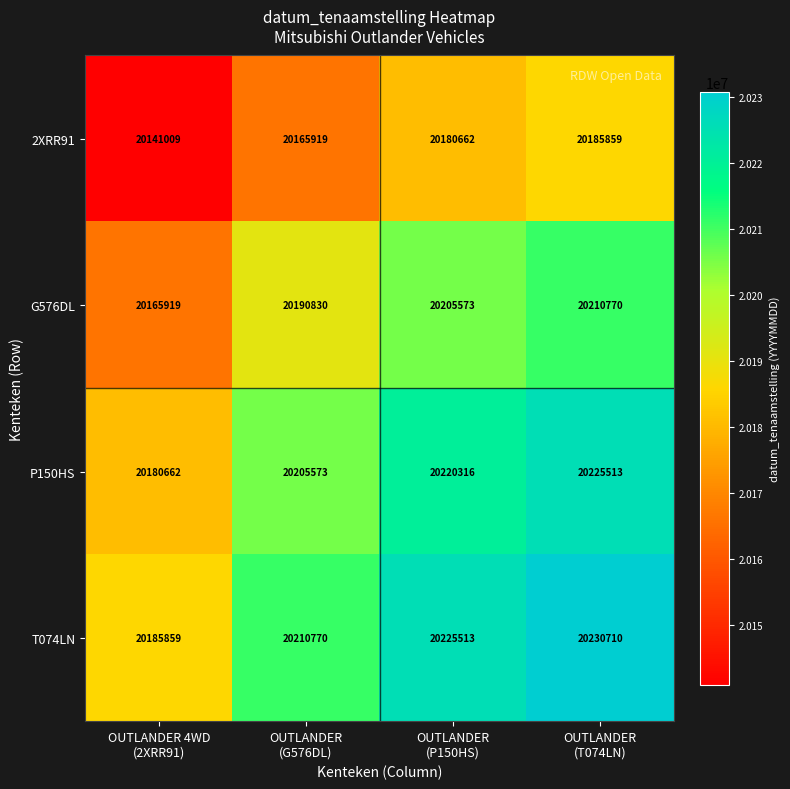

List the series in order of their peak value, highest first.

T074LN, P150HS, G576DL, 2XRR91